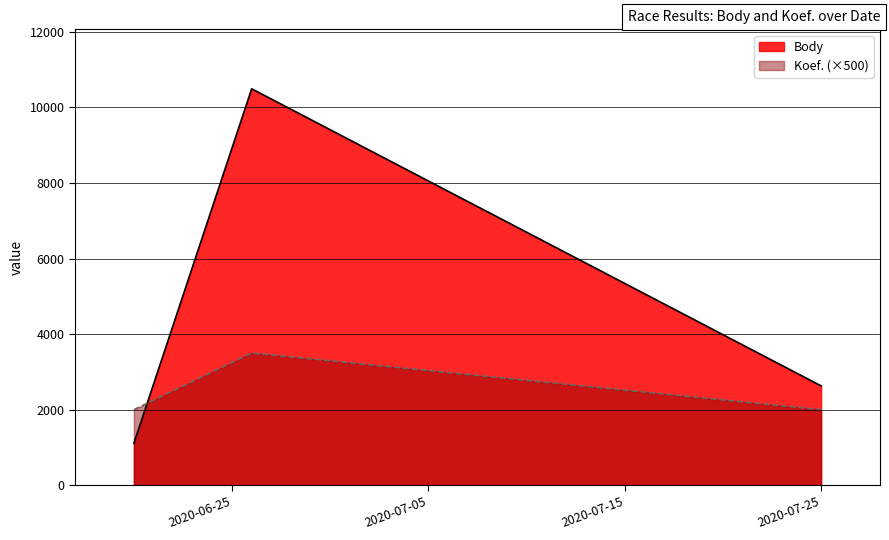

At which label is Body closest to 5800?

2020-07-25